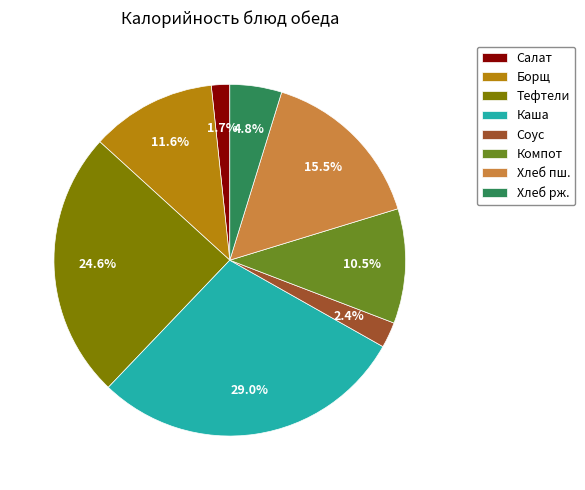

How much of the chart is everything except Каша?

71.0%